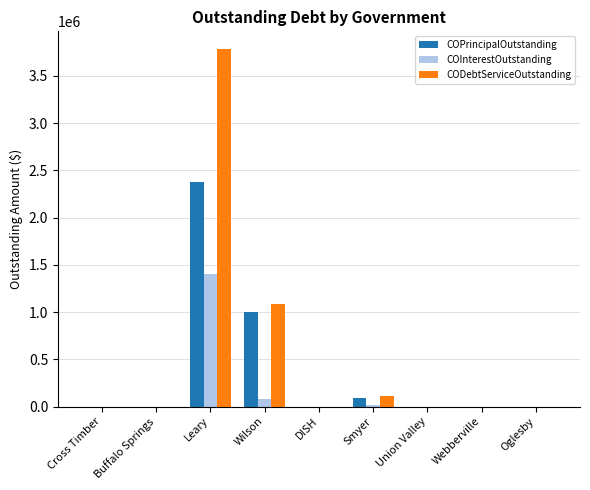

Which series has the widest spread of values?

CODebtServiceOutstanding